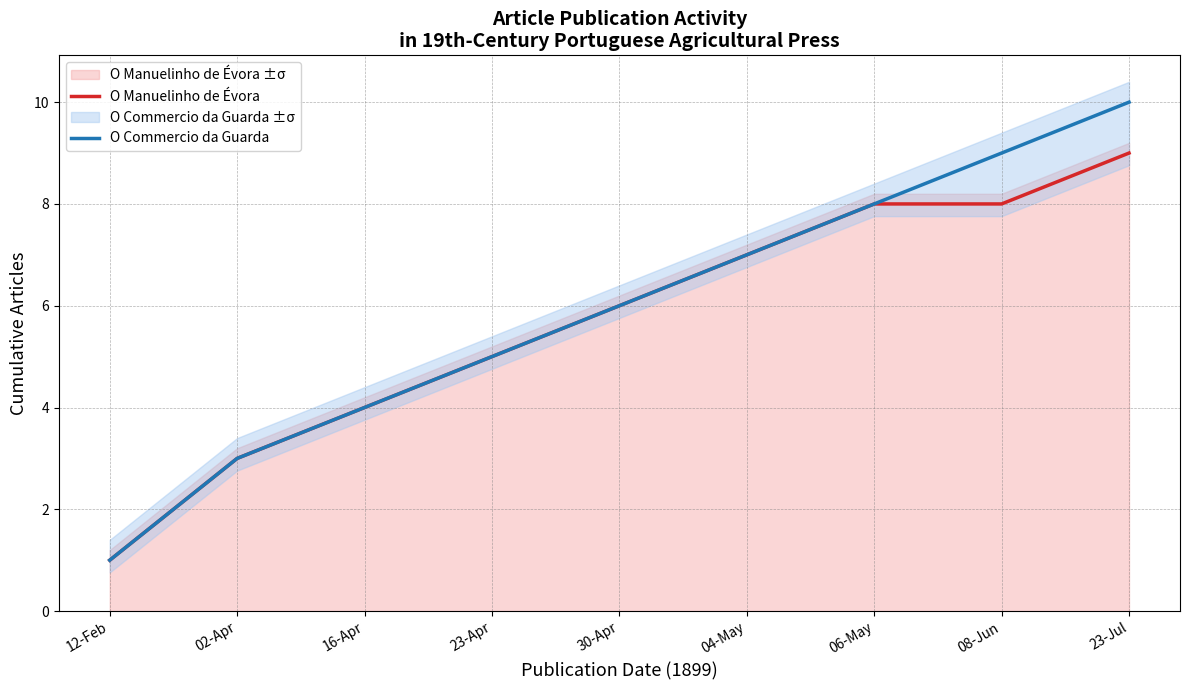

What is the difference between the highest and lowest values at 23-Jul?

1